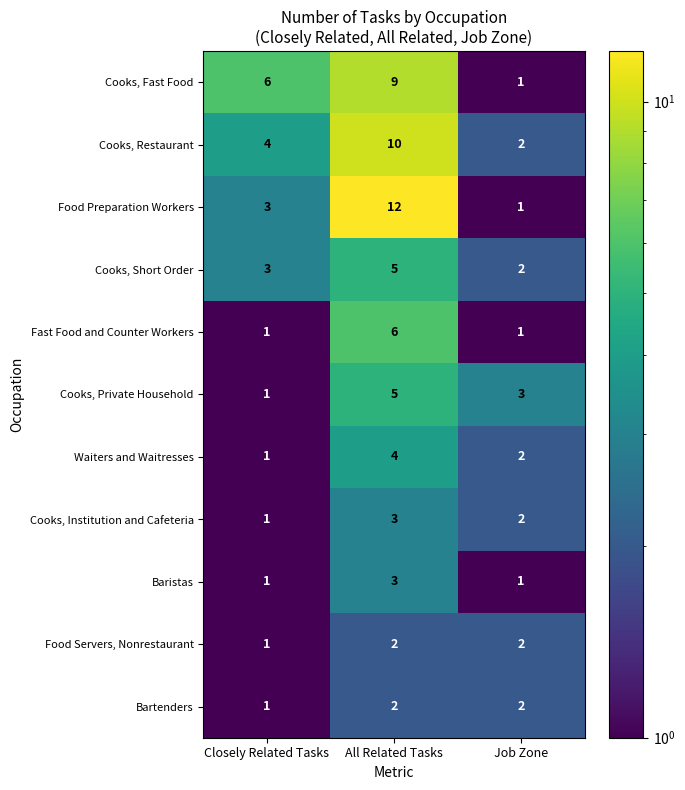

What is the total value across all series at Closely Related Tasks?

23